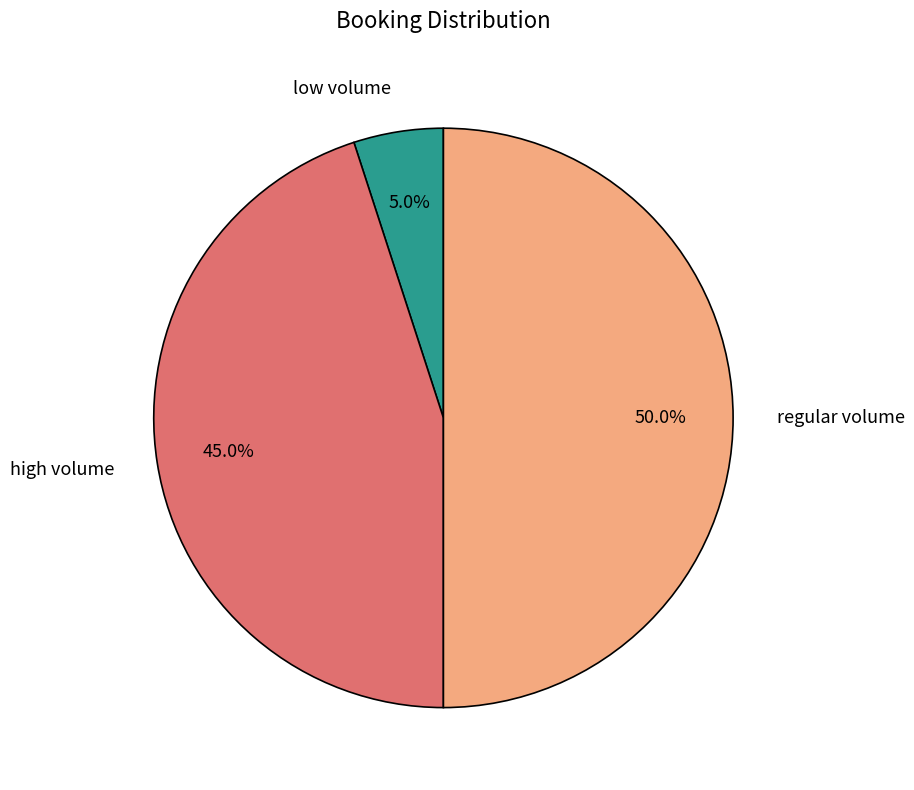

Which has a higher value, regular volume or high volume?

regular volume